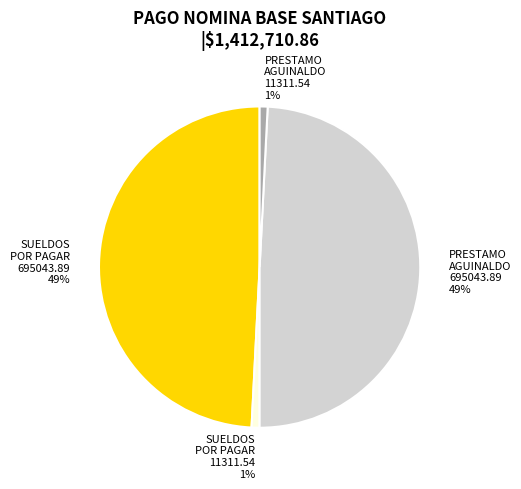

To the nearest percent, what is the average slice percentage?

25%